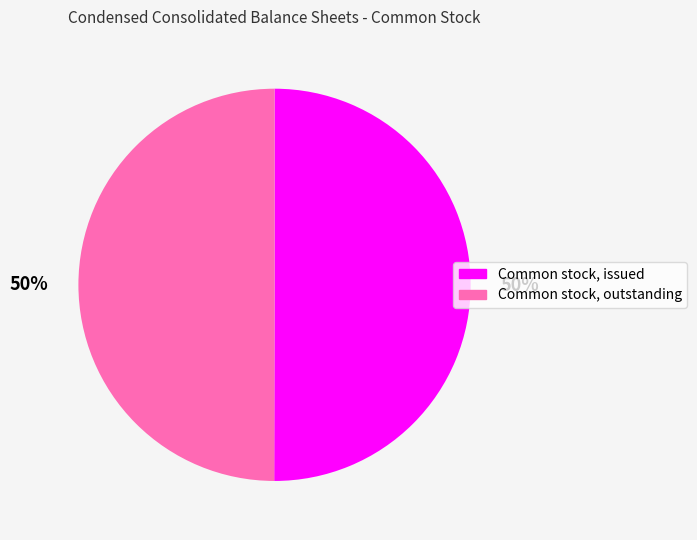

To the nearest percent, what is the combined percentage of Common stock, outstanding and Common stock, issued?

100%